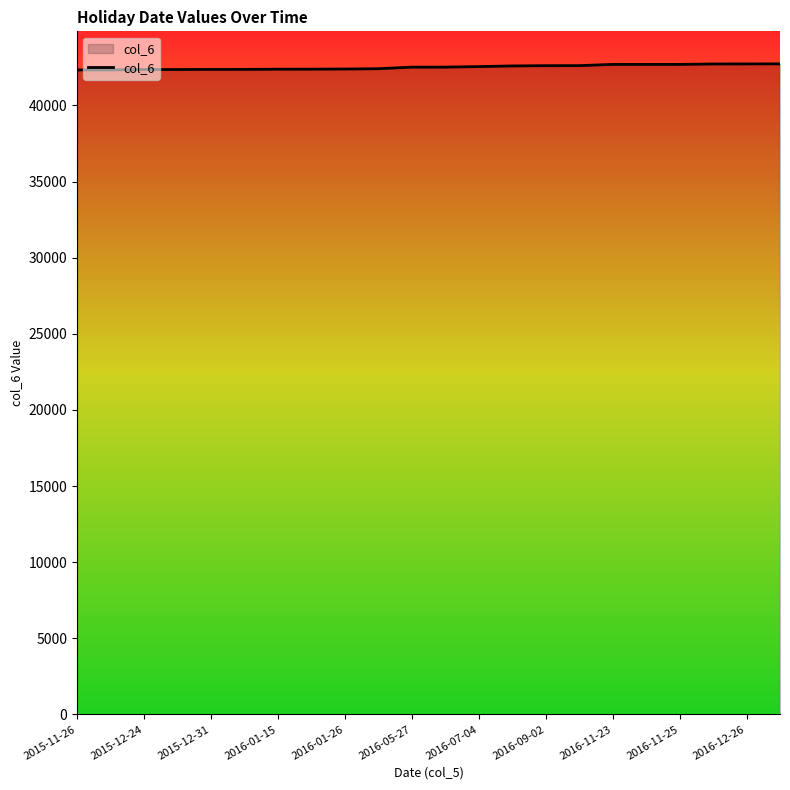

What is the average value?

42519